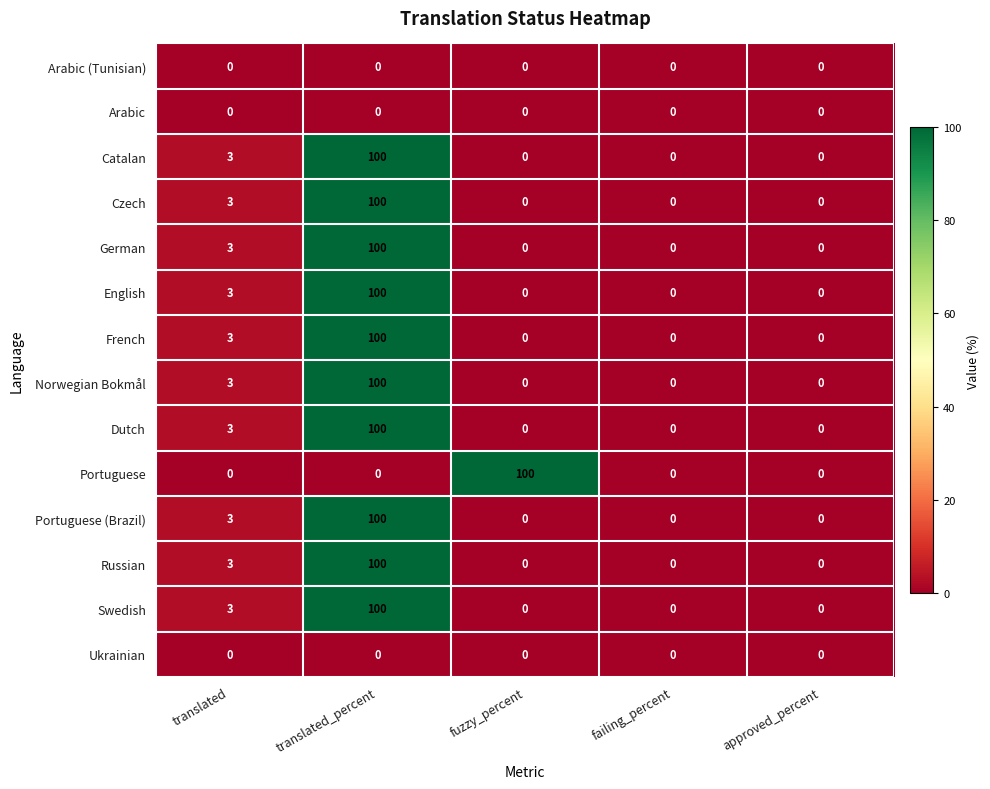

The English series shows 69 at failing_percent. True or false?

False